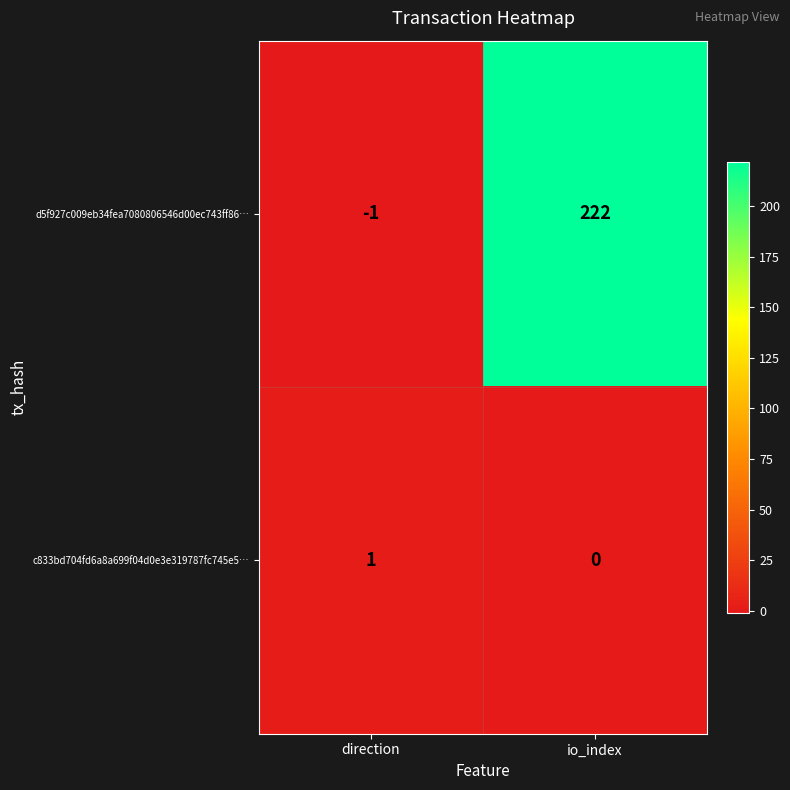

What is the sum of the d5f927c009eb34fea7080806546d00ec743ff86… values at io_index and direction?

221